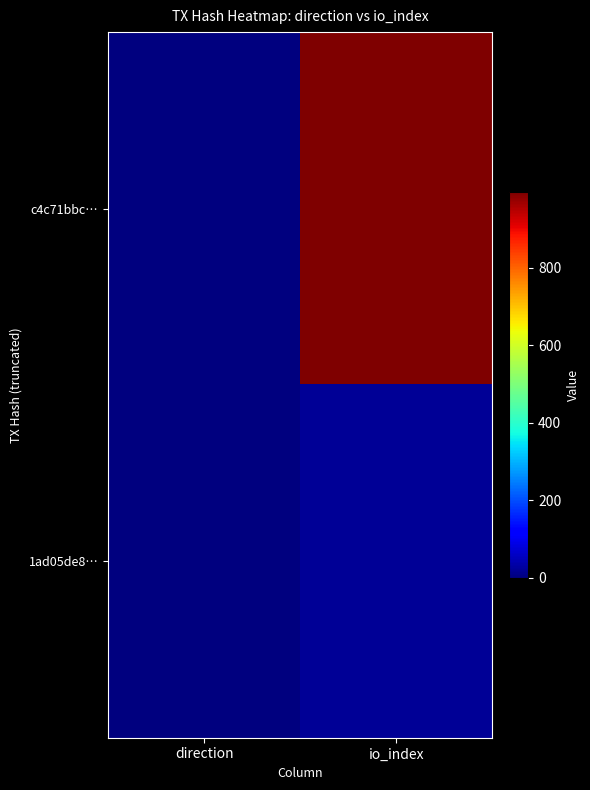

Which series has the largest range (max minus min)?

c4c71bbc…